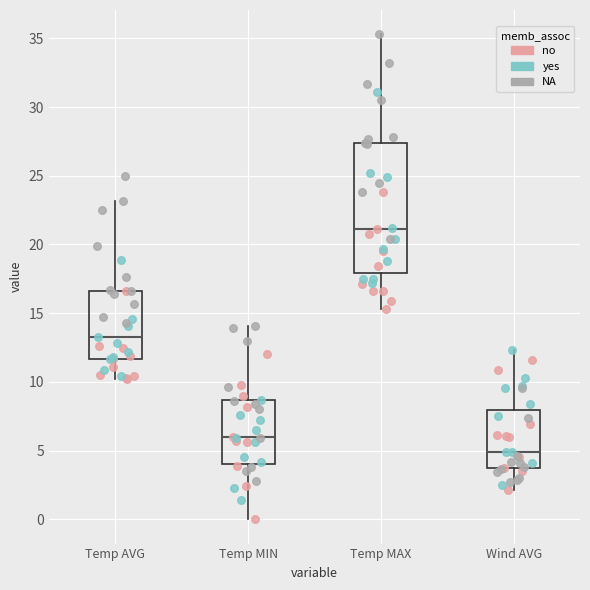

Reading left to right, read every box against the y-axis: the position of its median line, the range the box covers, and the ends of its whiskers. The values are not printed on the chart, so give them approximately, as read against the axis.

Temp AVG: median 13.5, box 11.5 to 16.5, whiskers 10.0 to 23.0
Temp MIN: median 6.0, box 4.0 to 8.5, whiskers 0.0 to 14.0
Temp MAX: median 21.0, box 18.0 to 27.5, whiskers 15.5 to 35.5
Wind AVG: median 5.0, box 3.5 to 8.0, whiskers 2.0 to 12.5